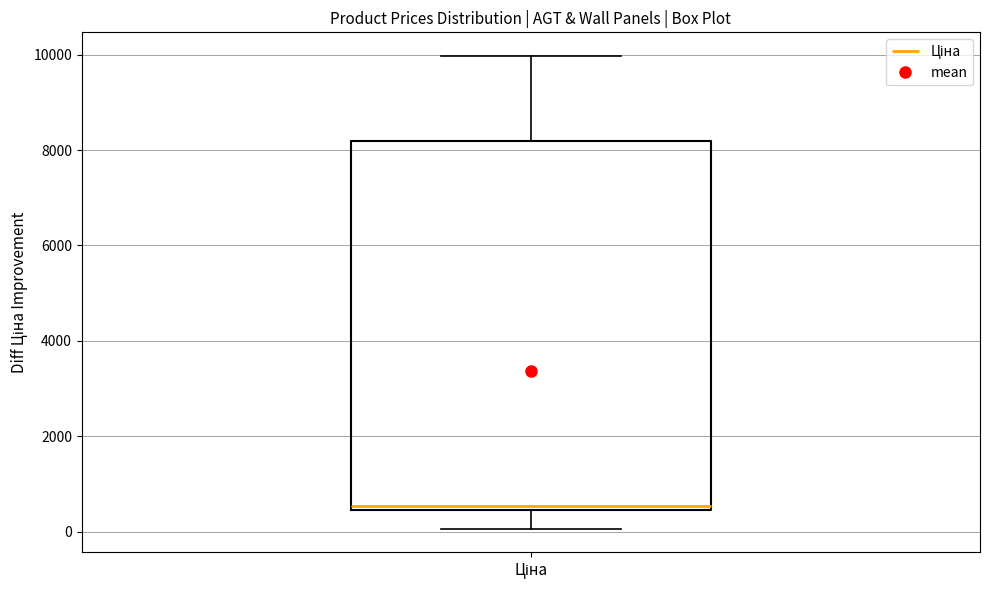

Read this box plot against the y-axis: the position of the median line, the range covered by the box, and the ends of both whiskers. The values are not printed on the chart, so give them approximately, as read against the axis.

median 600, box 400 to 8200, whiskers 0 to 10000